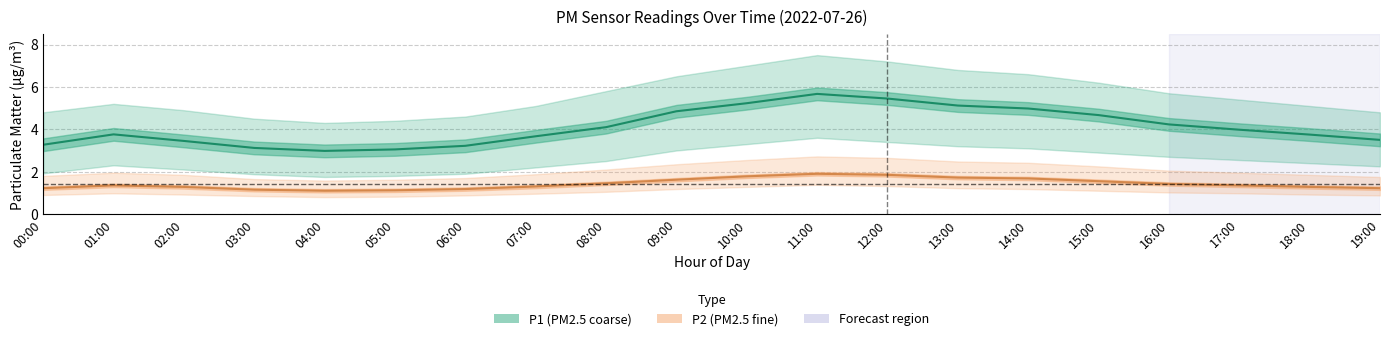

True or false: P1 mean and P2 mean cross at least once.

False